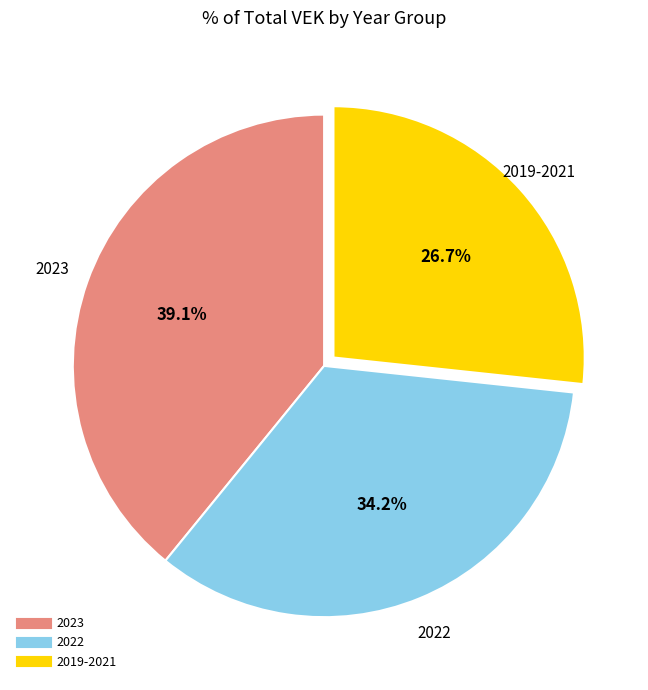

How many slices are in this pie chart?

3